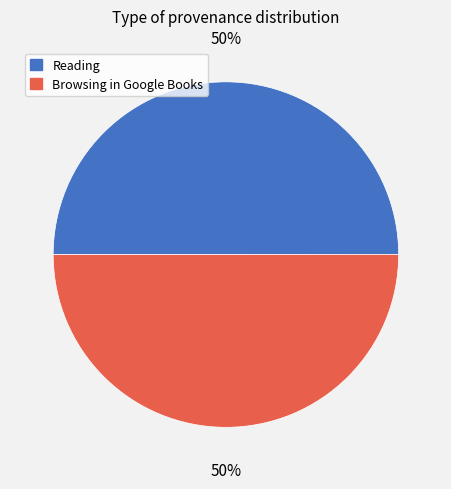

How many slices are in this pie chart?

2